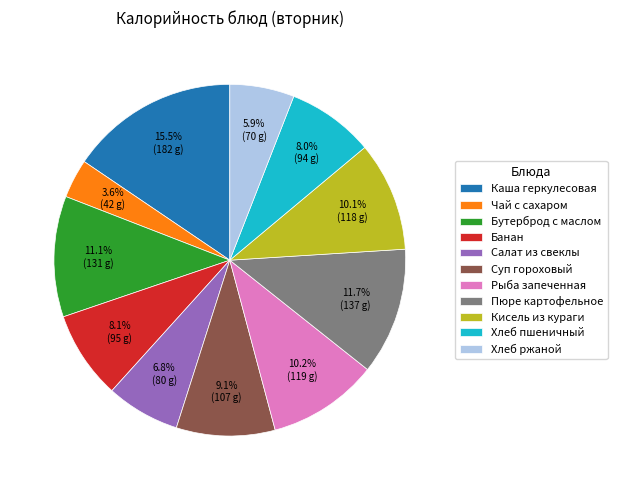

Is there a majority slice in this chart?

No